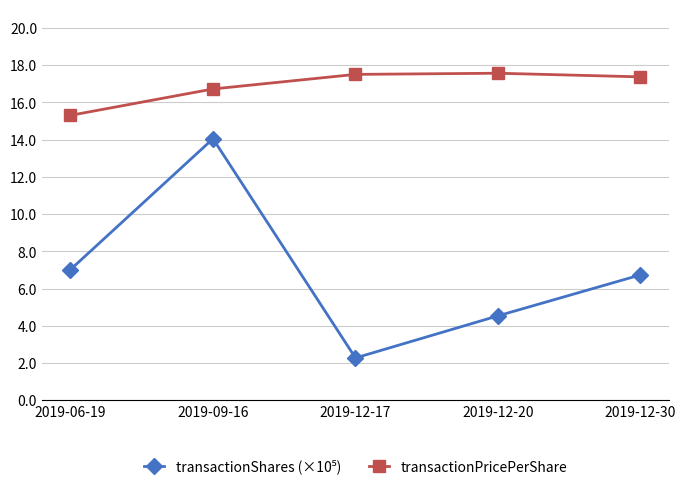

Which category has the lowest value in the transactionPricePerShare series?

2019-06-19